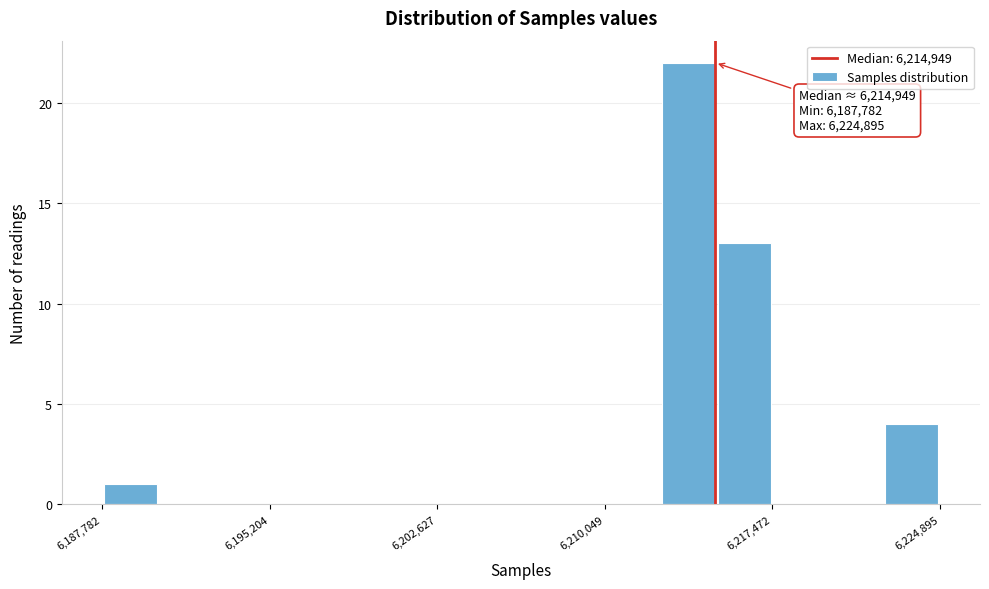

Read against the x-axis, roughly where is the centre of the tallest bar?

6214000